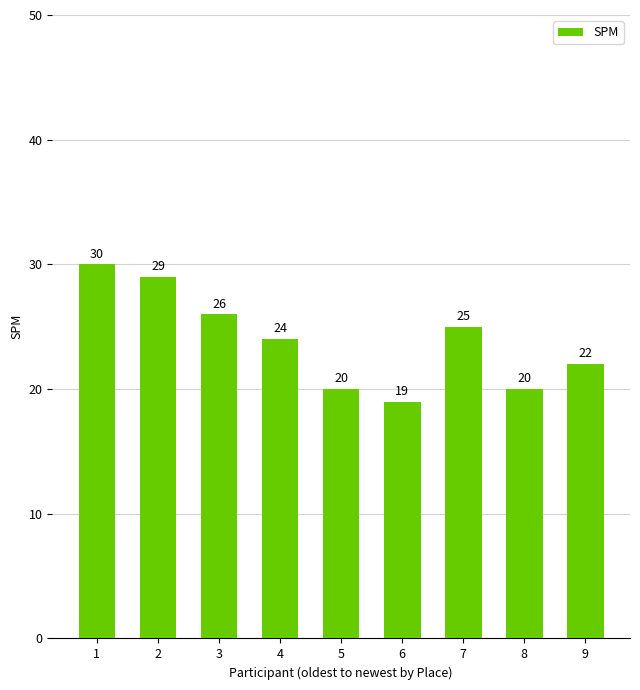

Is it true that the value at 5 is 5?

False